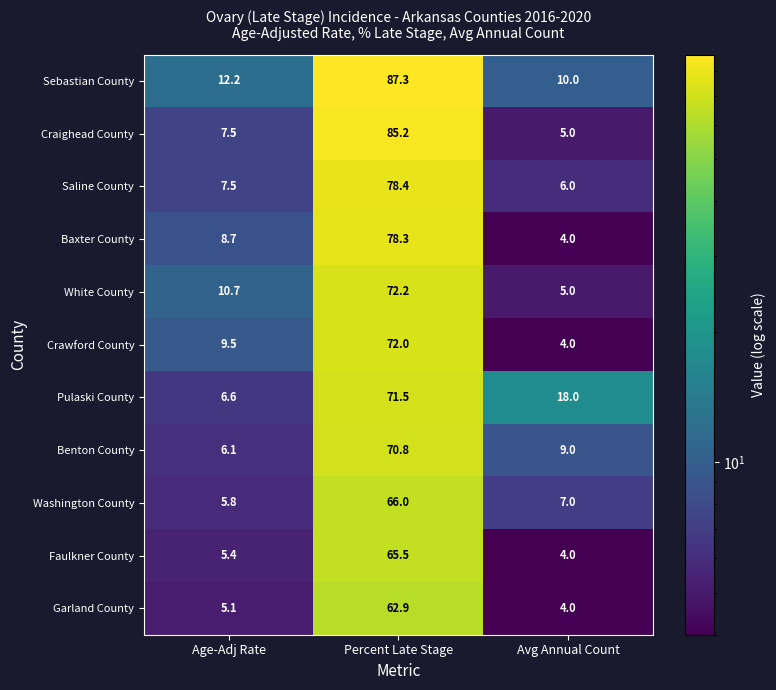

Which series has the widest spread of values?

Craighead County